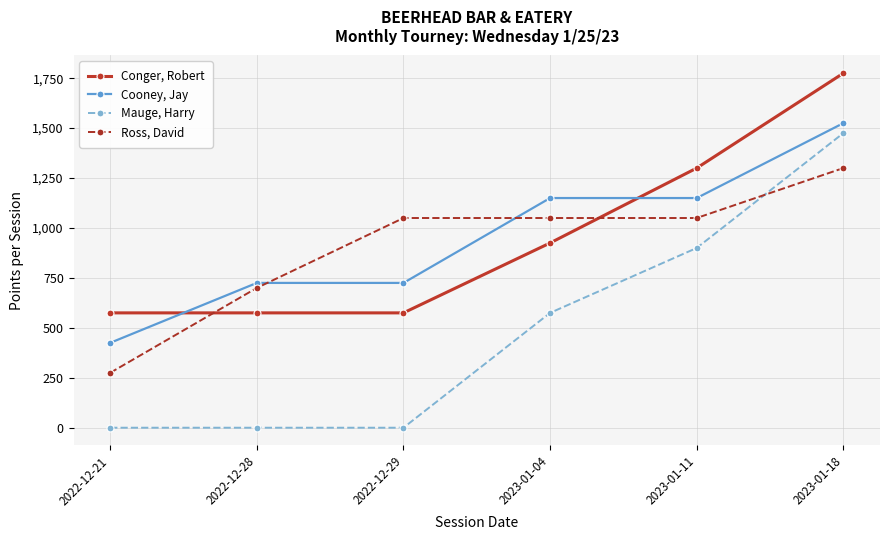

What is the difference between the maximum and second lowest values in the Ross, David series?

600